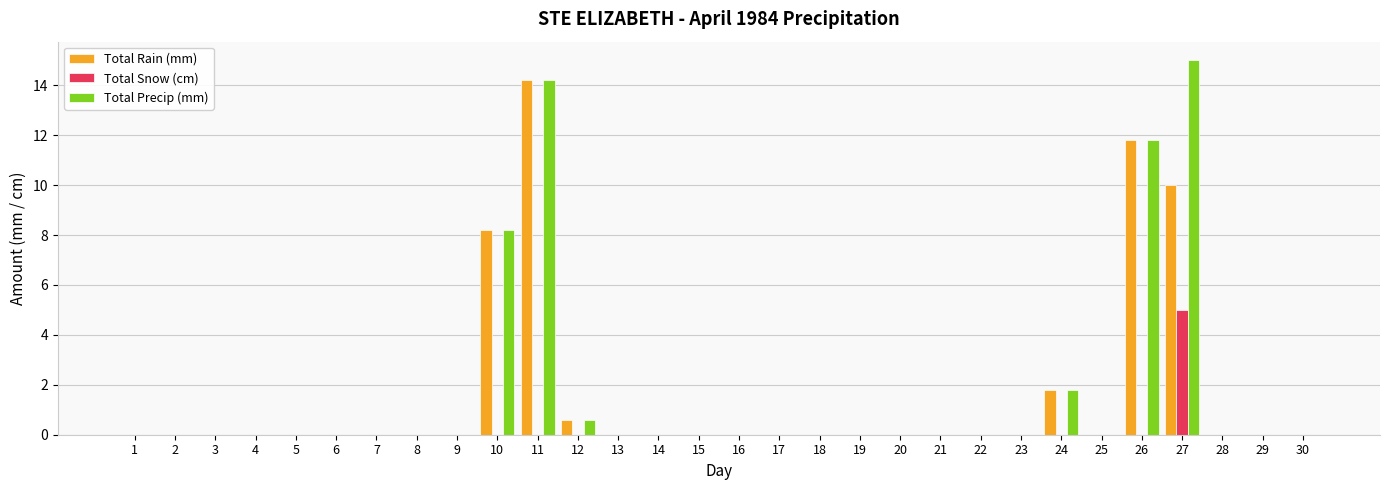

Is it true that Total Snow (cm) equals -2.1 at 14?

False